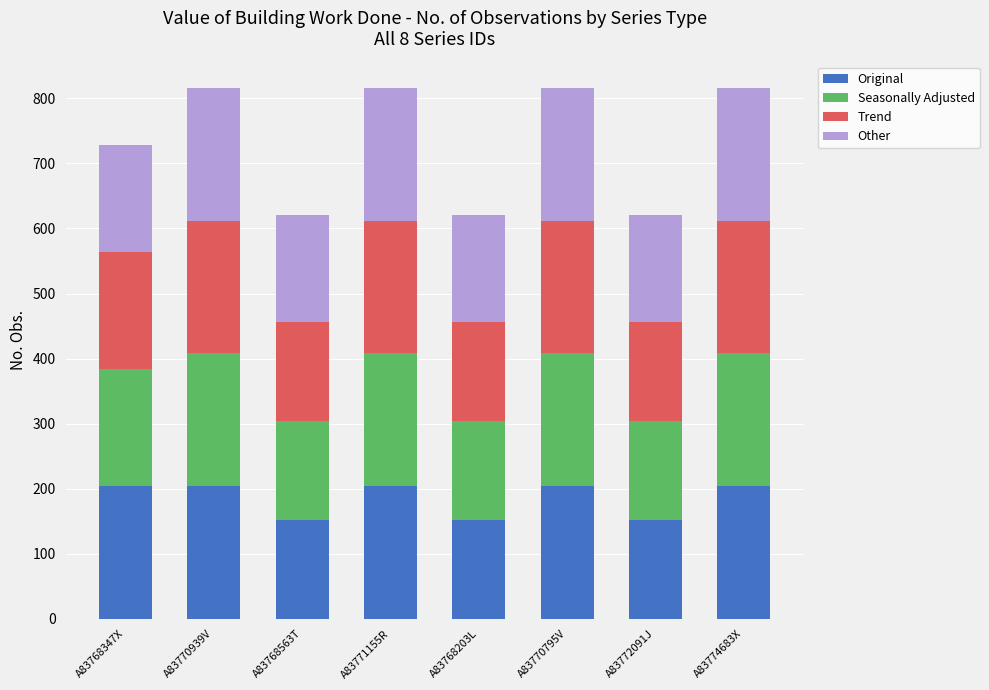

What is the total value across all series at A83770939V?

816